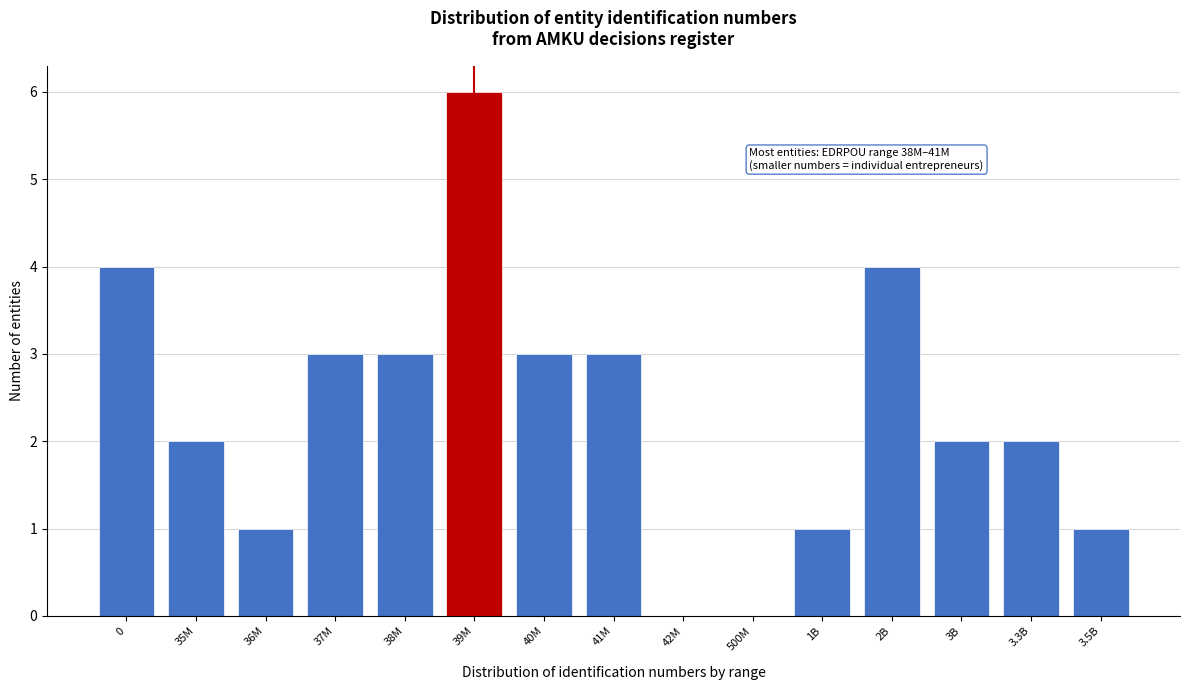

Reading left to right, what are all the values shown in this chart?

0=4	35M=2	36M=1	37M=3	38M=3	39M=6	40M=3	41M=3	42M=0	500M=0	1B=1	2B=4	3B=2	3.3B=2	3.5B=1